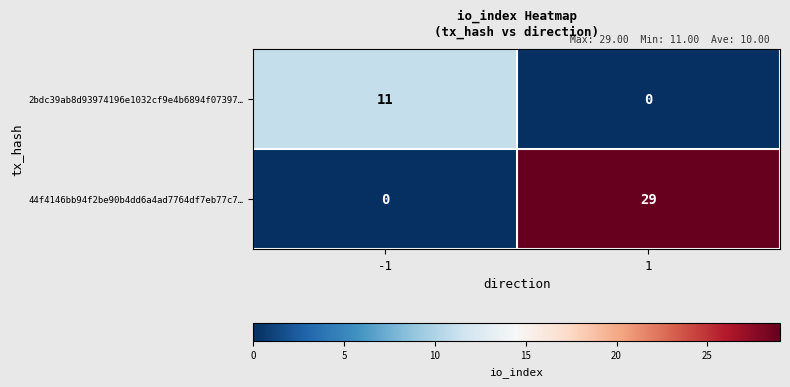

Is it true that 44f4146bb94f2be90b4dd6a4ad7764df7eb77c7… equals 29 at 1?

True